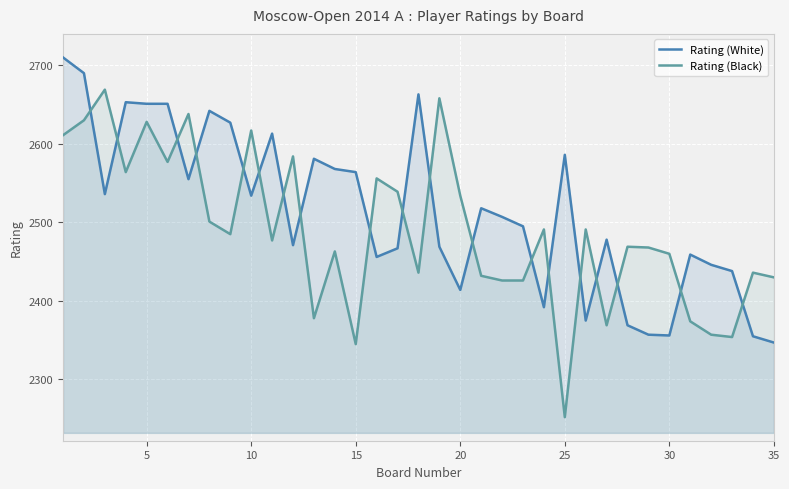

How many data points in Rating (White) are above 2507?

17